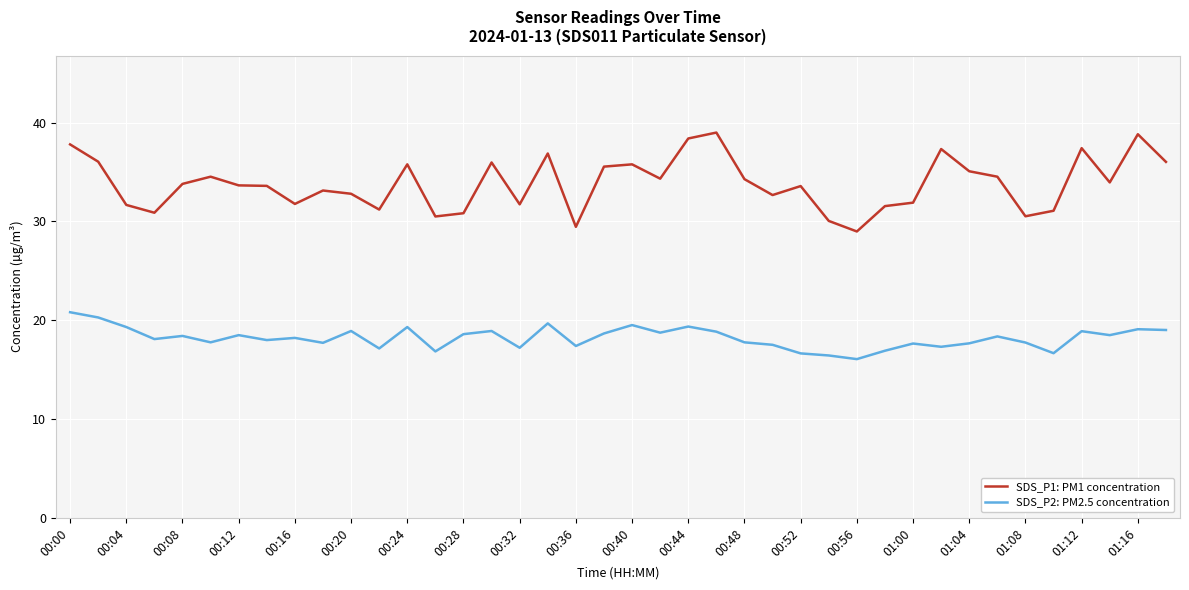

Rank the series by their average value, from lowest to highest.

SDS_P2: PM2.5 concentration, SDS_P1: PM1 concentration